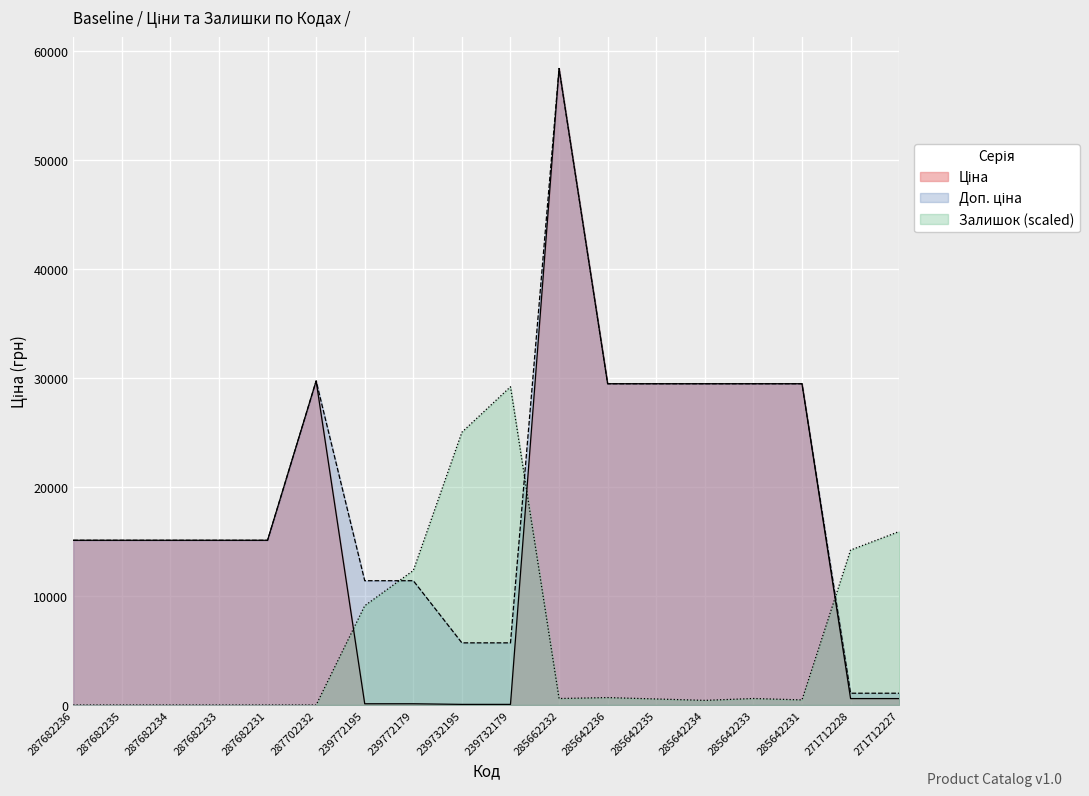

Reading left to right, extract all data points from this chart.

Ціна: 287682236=15120.0	287682235=15120.0	287682234=15120.0	287682233=15120.0	287682231=15120.0	287702232=29747.2	239772195=114.1	239772179=114.1	239732195=57.0	239732179=57.0	285662232=58426.5	285642236=29491.5	285642235=29491.5	285642234=29491.5	285642233=29491.5	285642231=29491.5	271712228=589.9	271712227=589.9
Доп. ціна: 287682236=15120.0	287682235=15120.0	287682234=15120.0	287682233=15120.0	287682231=15120.0	287702232=29747.2	239772195=11410.0	239772179=11410.0	239732195=5705.0	239732179=5705.0	285662232=58426.5	285642236=29491.5	285642235=29491.5	285642234=29491.5	285642233=29491.5	285642231=29491.5	271712228=1081.7	271712227=1081.7
Залишок: 287682236=0.0	287682235=0.0	287682234=0.0	287682233=0.0	287682231=0.0	287702232=0.0	239772195=9113.2	239772179=12349.6	239732195=25039.9	239732179=29213.3	285662232=596.2	285642236=681.4	285642235=553.6	285642234=425.8	285642233=596.2	285642231=468.4	271712228=14223.4	271712227=15926.8